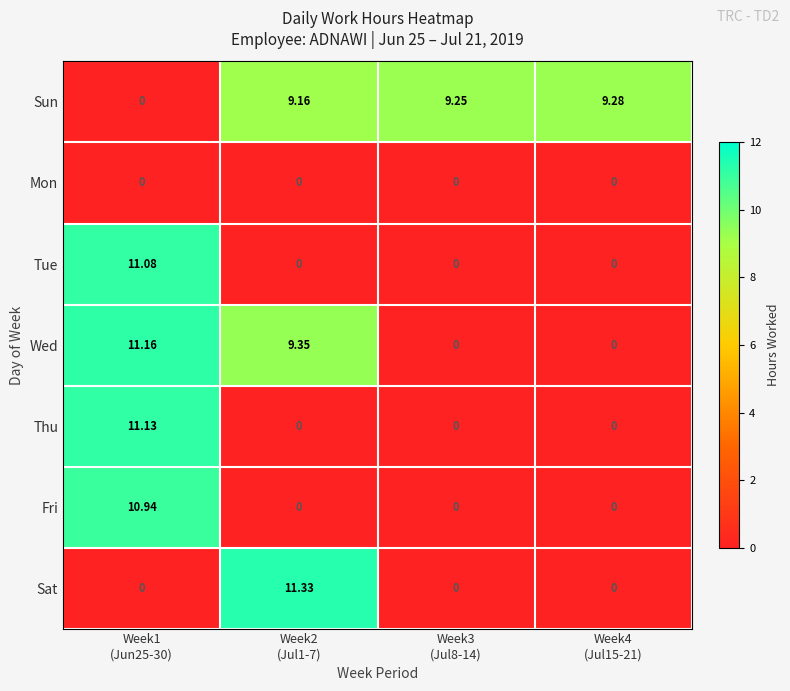

Rank the series by their maximum value, from highest to lowest.

Sat, Wed, Thu, Tue, Fri, Sun, Mon